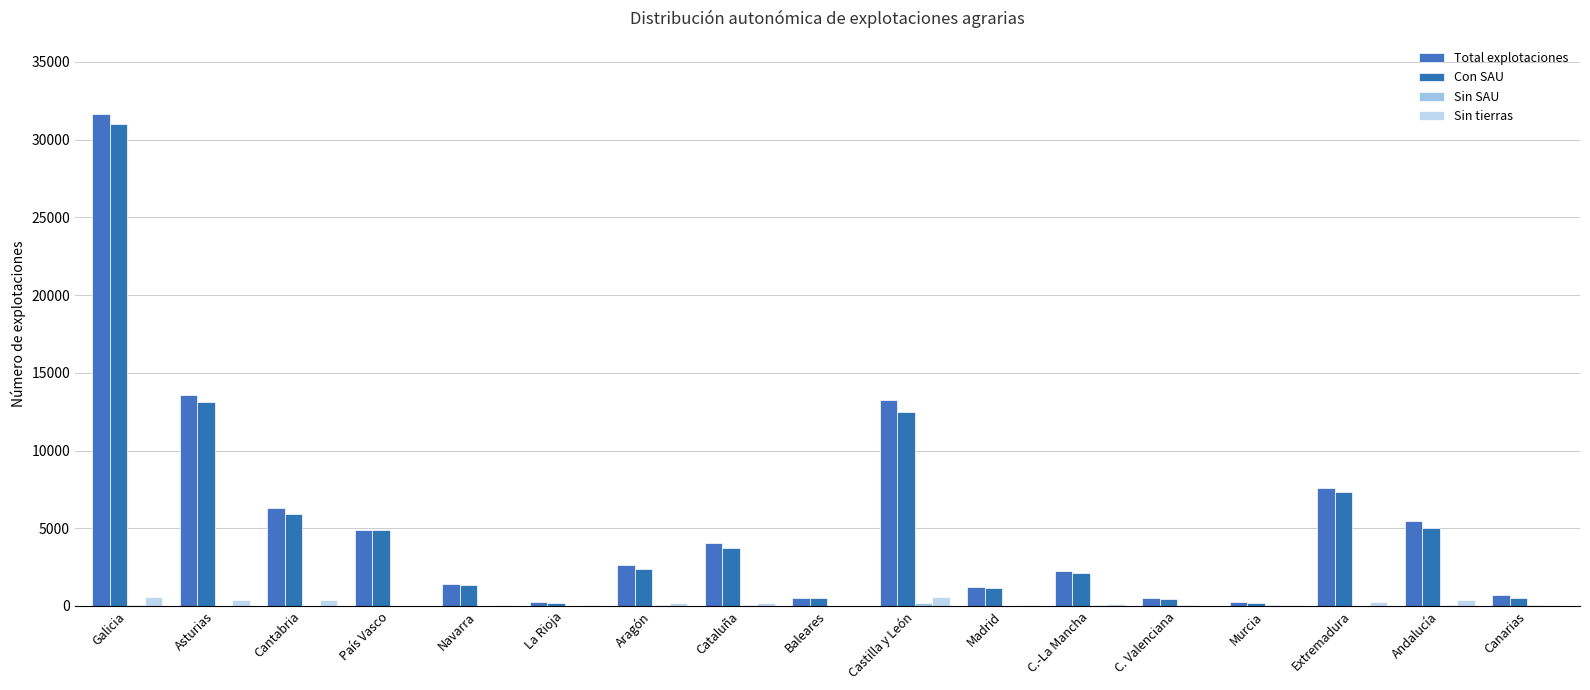

At which label does Sin SAU first exceed 30?

Galicia